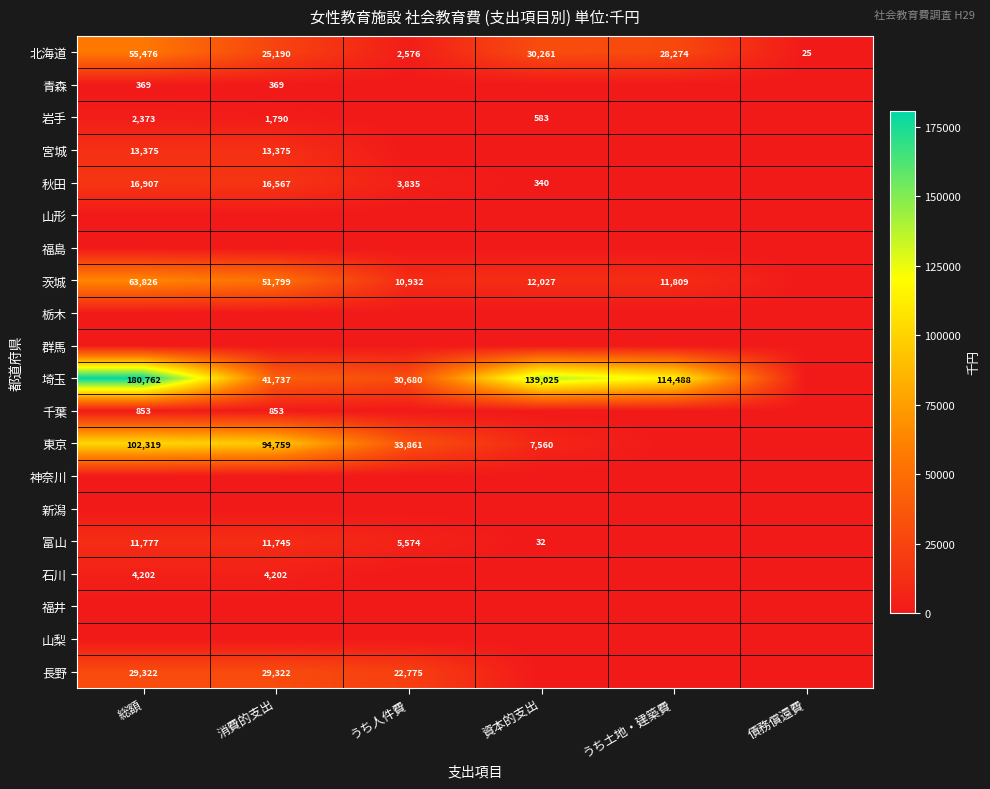

Which has a higher value, 資本的支出 or うち人件費?

資本的支出